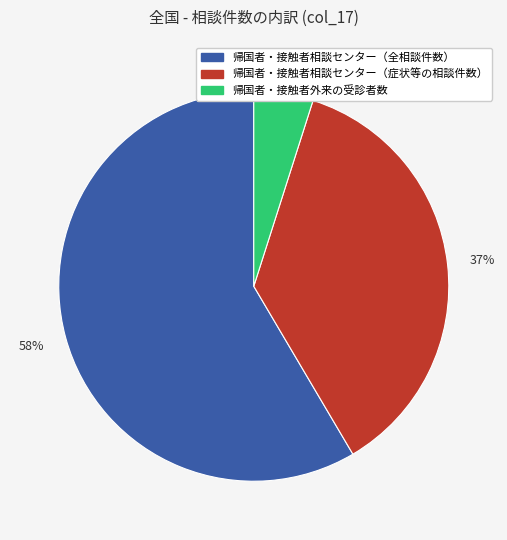

Is 帰国者・接触者相談センター（全相談件数） the majority of the pie?

Yes